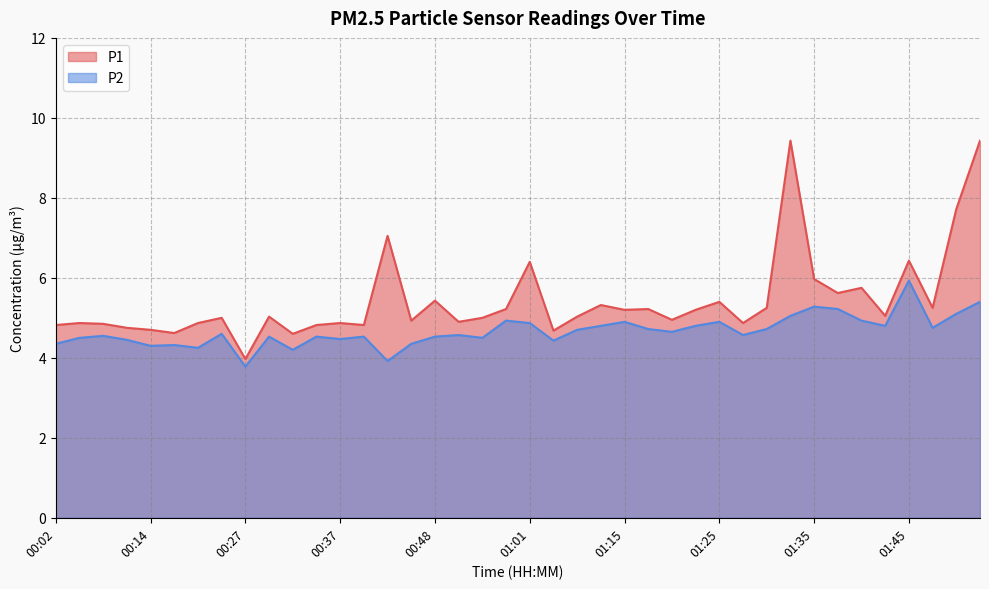

Where is the first local maximum for P2?

00:07